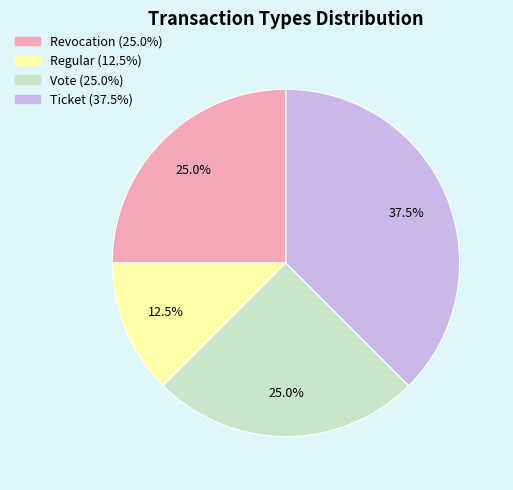

Is there a majority slice in this chart?

No